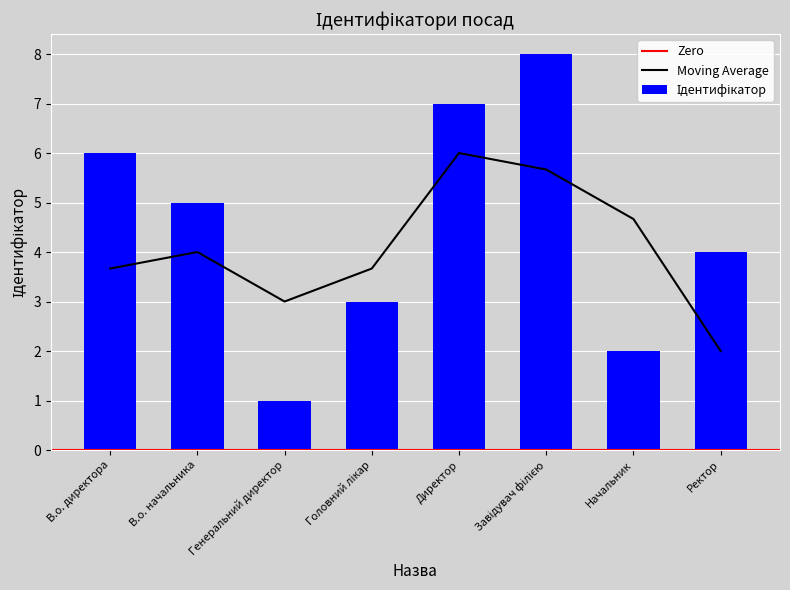

What is the sum of all values?

36